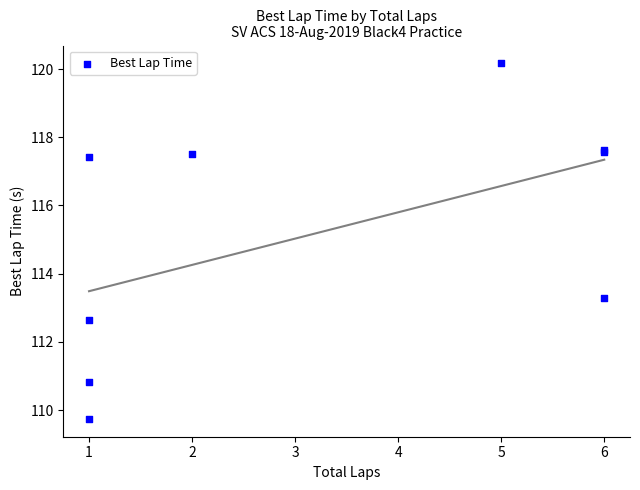

What Y value in the scatter plot is closest to 114?

113.3